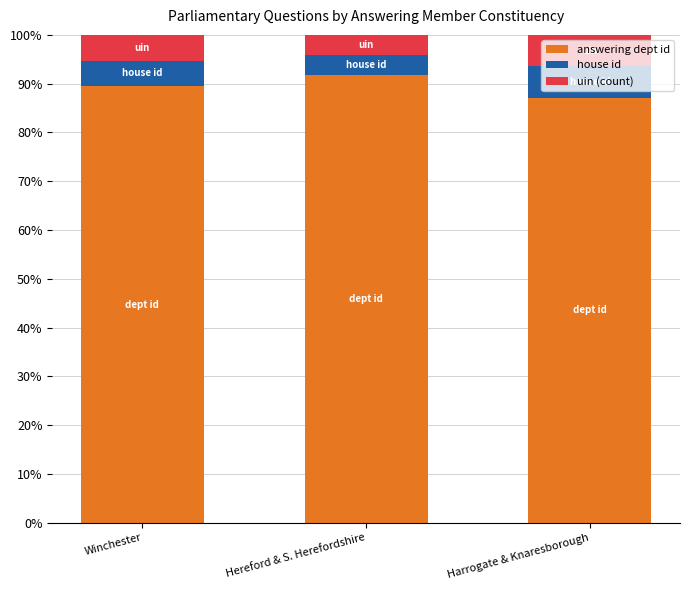

Is it true that answering dept id equals 44.0 at Winchester?

False